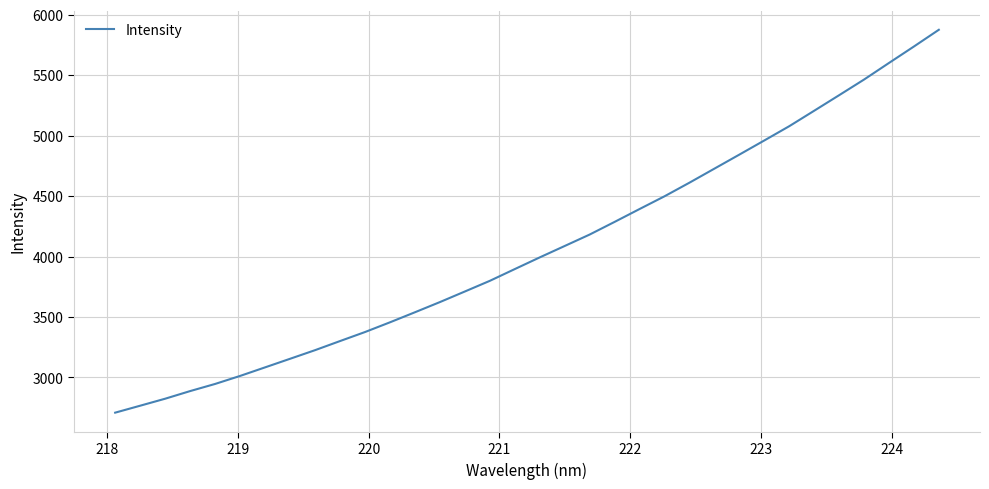

How many lines are shown in the chart?

1